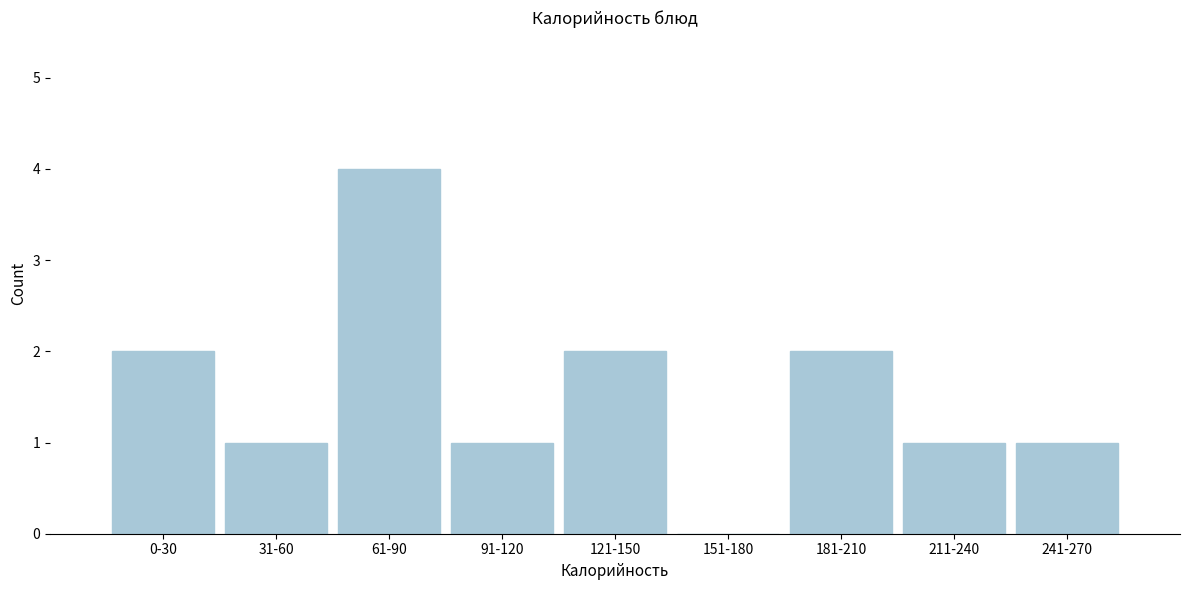

Reading right to left, what are all the values shown in this chart?

241-270=1	211-240=1	181-210=2	151-180=0	121-150=2	91-120=1	61-90=4	31-60=1	0-30=2